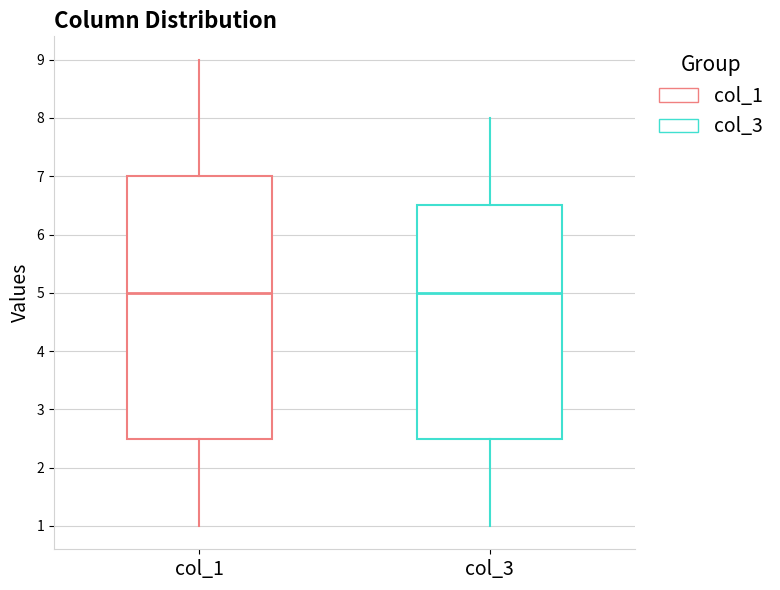

Reading left to right, transcribe this box plot: for each box, give where its median line is, the range the box spans, and where its two whiskers end, as read against the y-axis. The values are not printed on the chart, so give them approximately, as read against the axis.

col_1: median 5.0, box 2.5 to 7.0, whiskers 1.0 to 9.0
col_3: median 5.0, box 2.5 to 6.5, whiskers 1.0 to 8.0